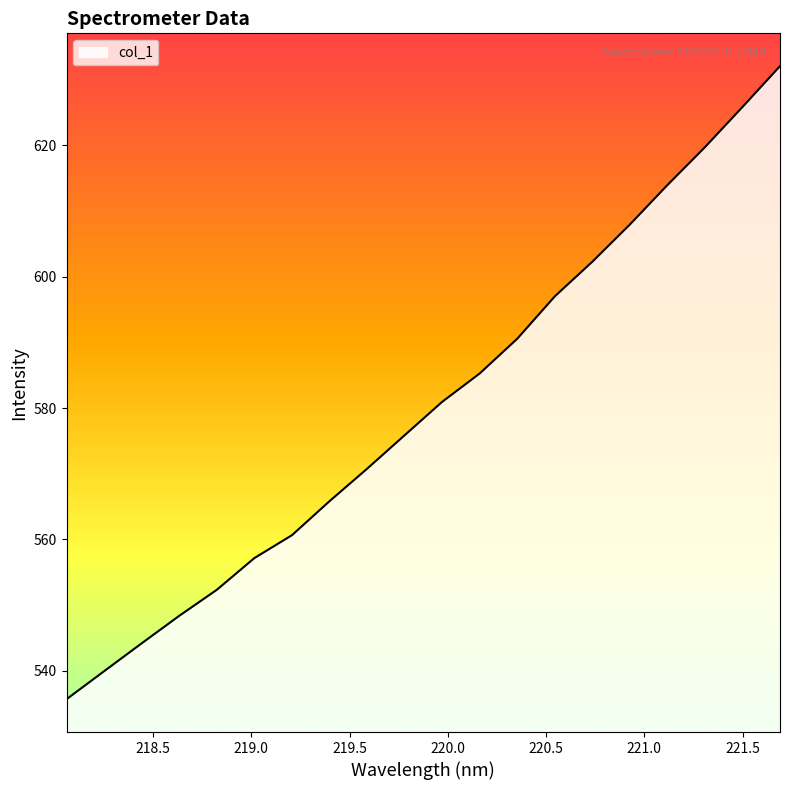

What is the greatest value displayed?

632.1